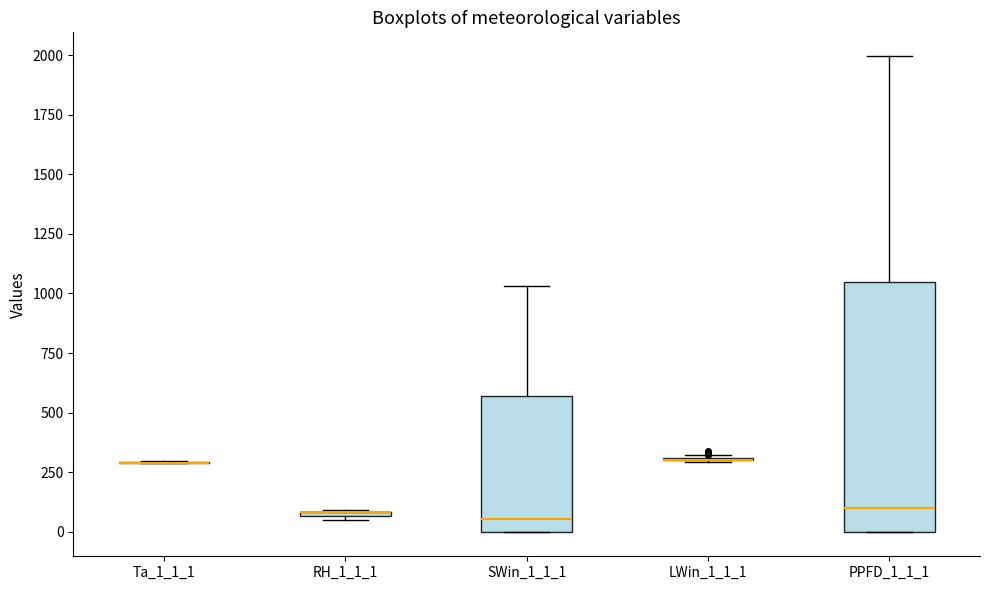

Comparing the boxes themselves (not the whiskers), which one is the tallest?

PPFD_1_1_1